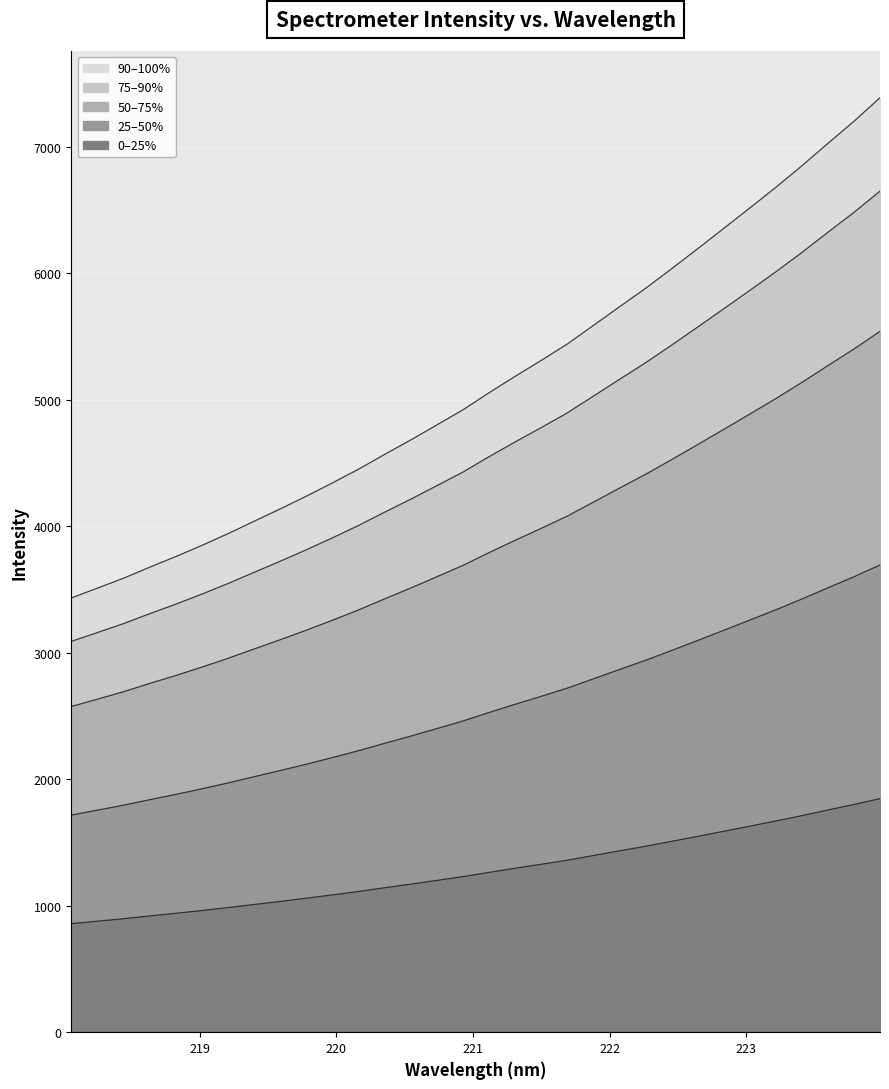

Reading left to right, extract all data points from this chart.

3089.0	3158.8	3229.4	3307.8	3383.2	3462.7	3546.1	3634.7	3722.4	3812.9	3907.2	4005.0	4110.0	4212.6	4319.5	4427.1	4548.3	4665.1	4778.4	4894.9	5027.0	5159.6	5290.8	5430.3	5572.7	5717.3	5862.6	6009.8	6162.7	6322.6	6479.9	6647.6